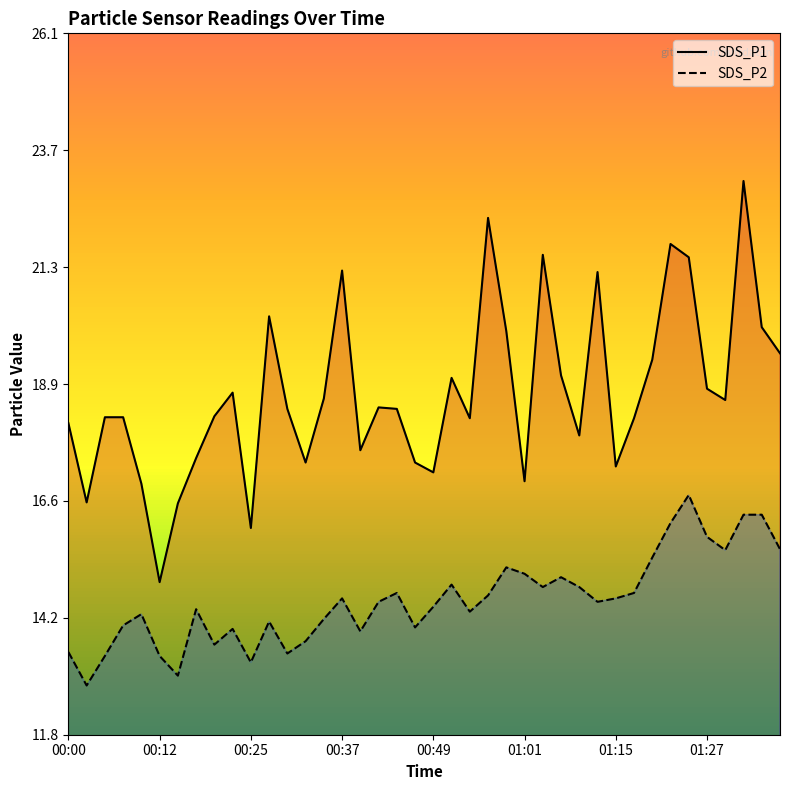

Which series changed the most between 10 and 18?

SDS_P1